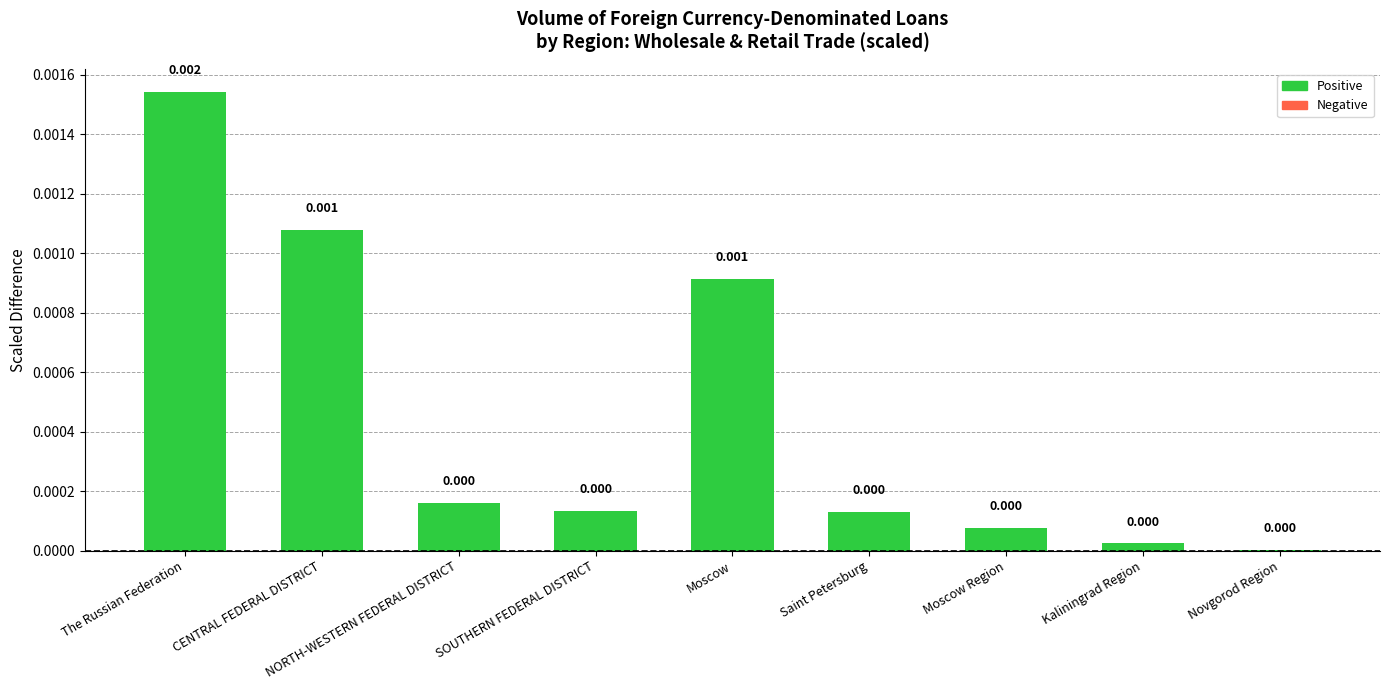

What position from the right is Novgorod Region?

1